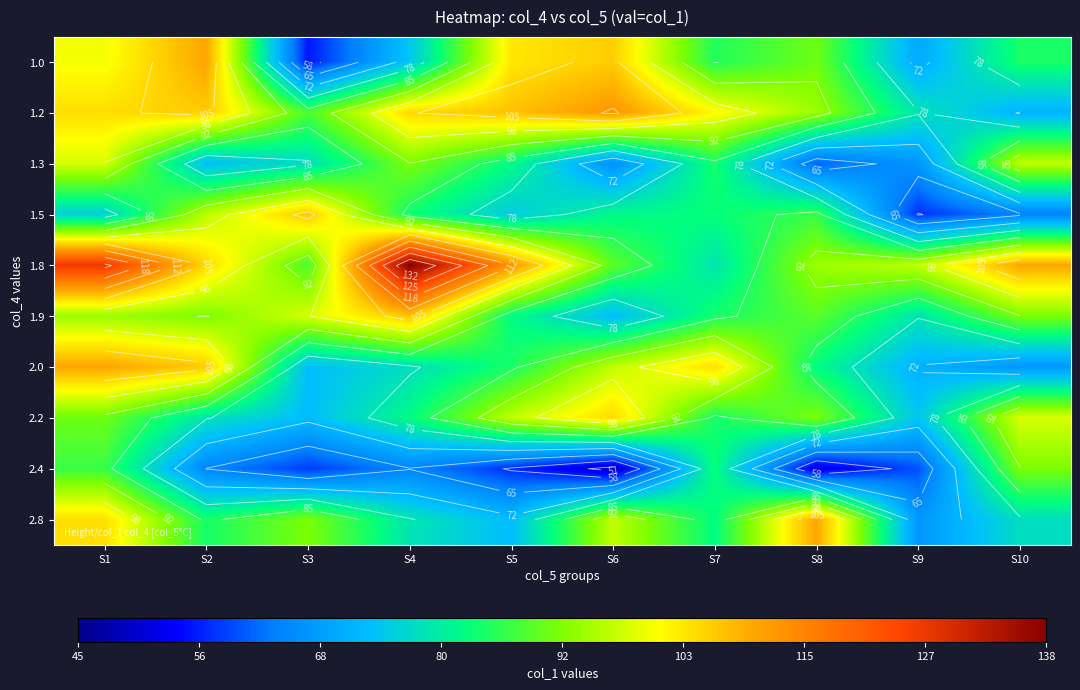

Is the value of 1.2 at S10 greater than the value of 2.8 at S5?

No